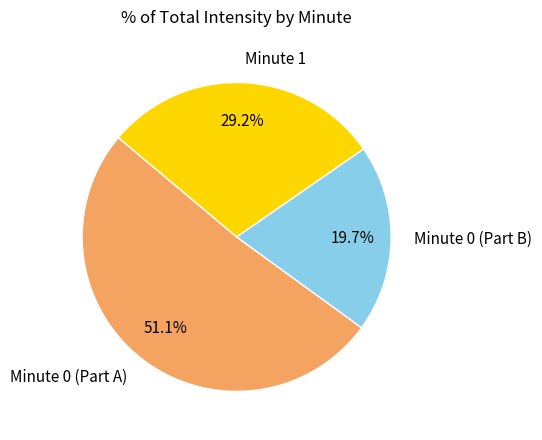

Is there any slice that represents more than half of the pie?

Yes